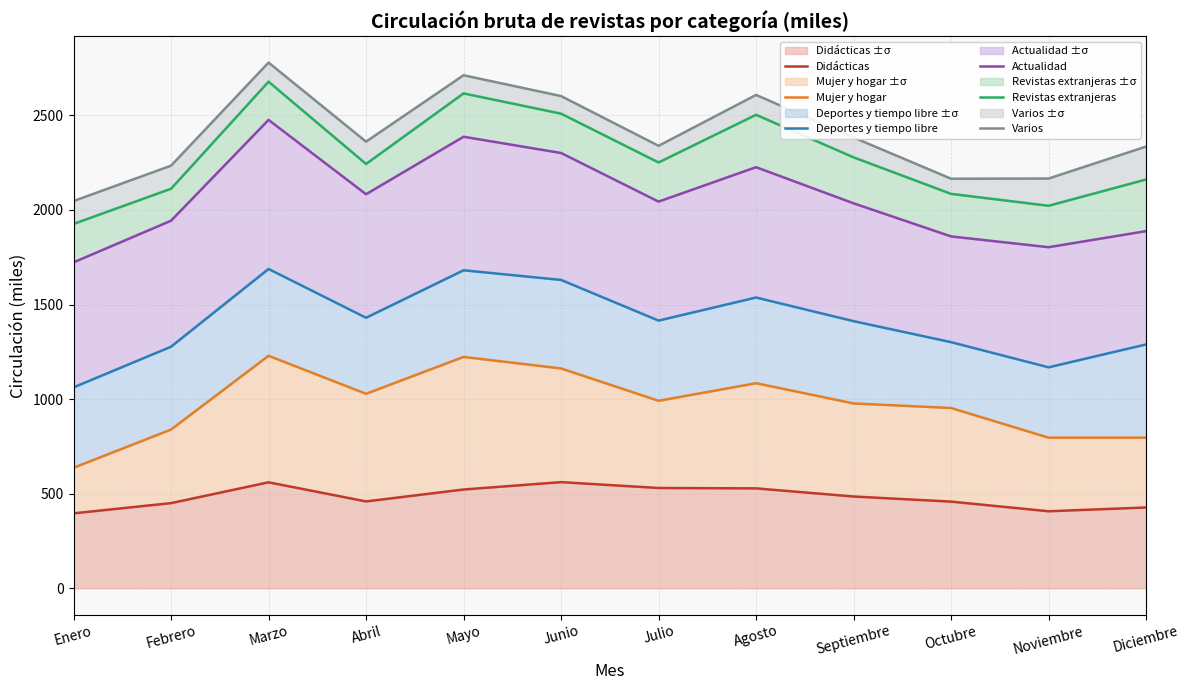

What position from the left is Marzo?

3